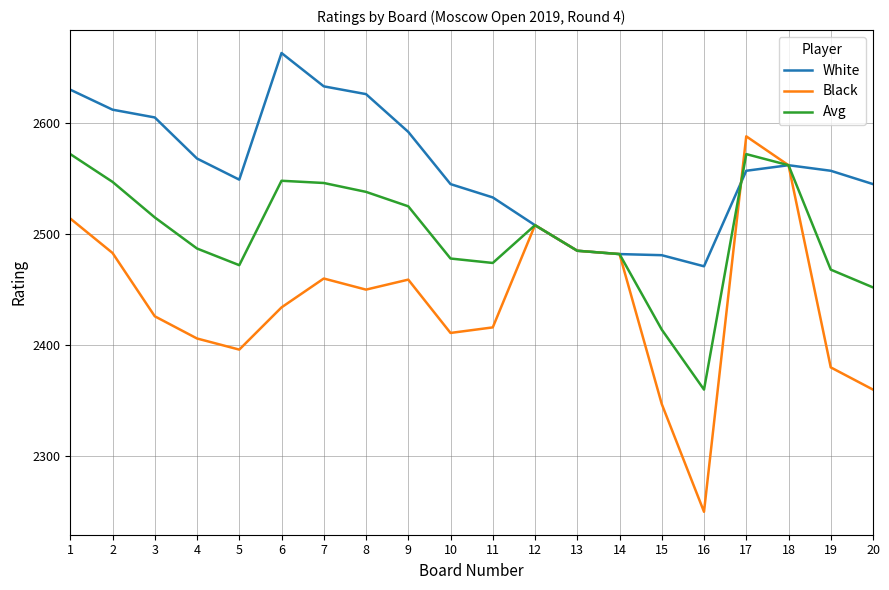

Is the value of Black at 2 greater than the value of White at 9?

No